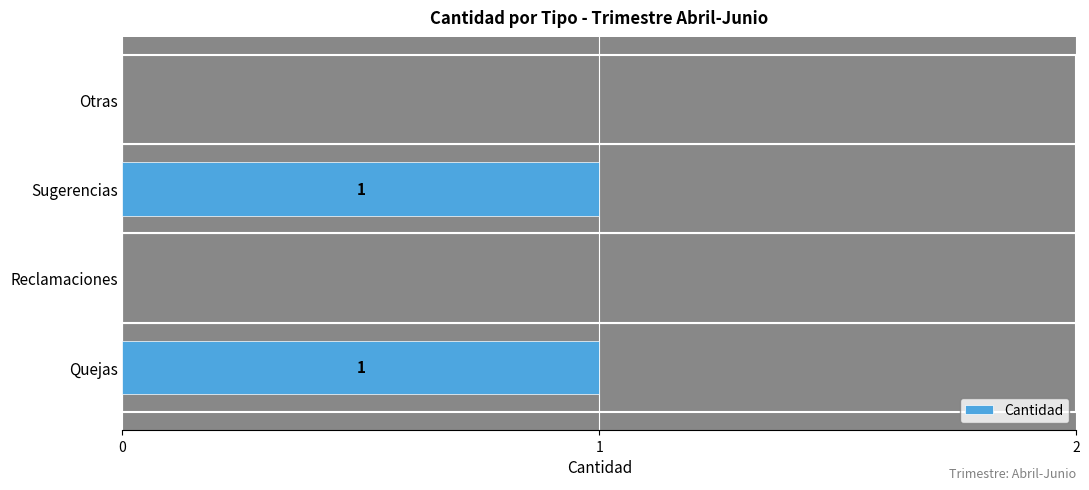

Is it true that the value at Otras is 0?

True